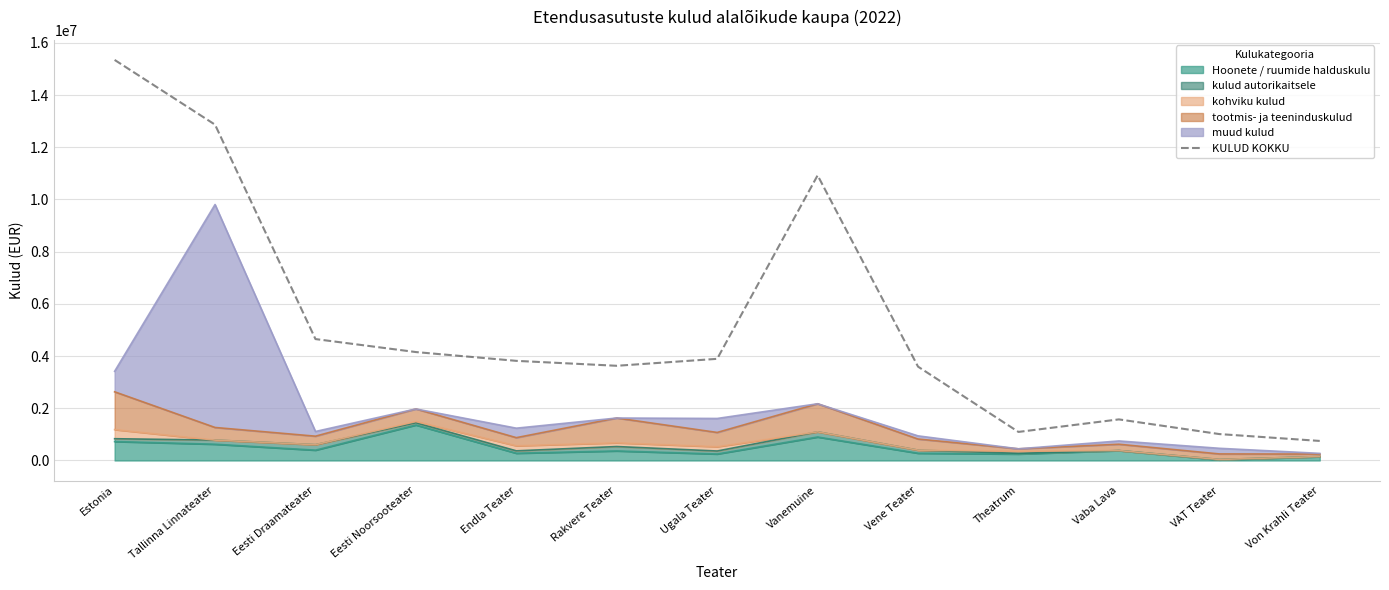

Reading left to right, what are all the values shown in this chart?

Estonia=15346418	Tallinna Linnateater=12865892	Eesti Draamateater=4651598	Eesti Noorsooteater=4153875	Endla Teater=3816833	Rakvere Teater=3627914	Ugala Teater=3894290	Vanemuine=10923390	Vene Teater=3595502	Theatrum=1094171	Vaba Lava=1574283	VAT Teater=1011769	Von Krahli Teater=748905